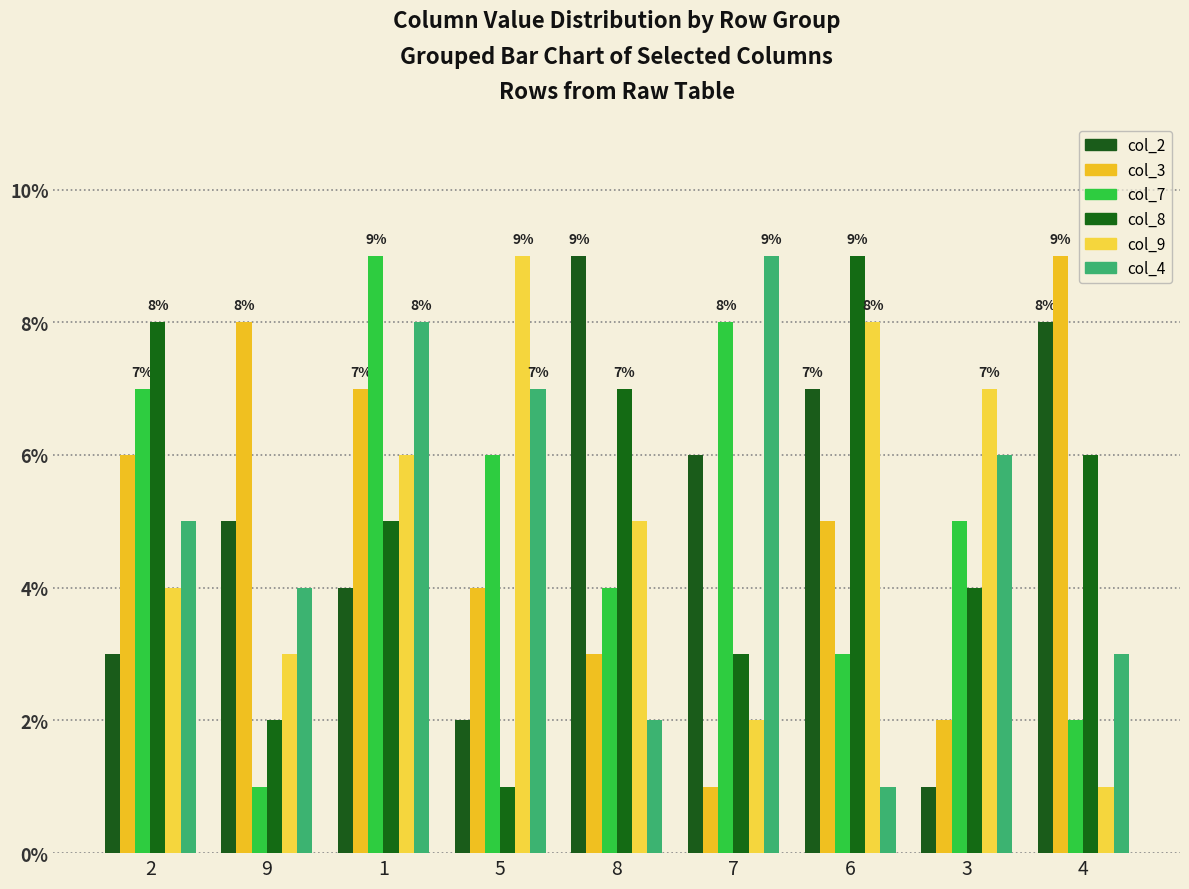

Reading right to left, extract all data points from this chart.

col_2: 8	1	7	6	9	2	4	5	3
col_3: 9	2	5	1	3	4	7	8	6
col_7: 2	5	3	8	4	6	9	1	7
col_8: 6	4	9	3	7	1	5	2	8
col_9: 1	7	8	2	5	9	6	3	4
col_4: 3	6	1	9	2	7	8	4	5